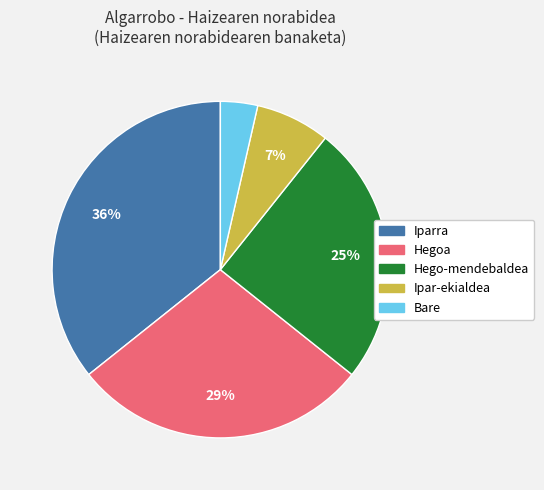

Does Bare represent more than half of the total?

No